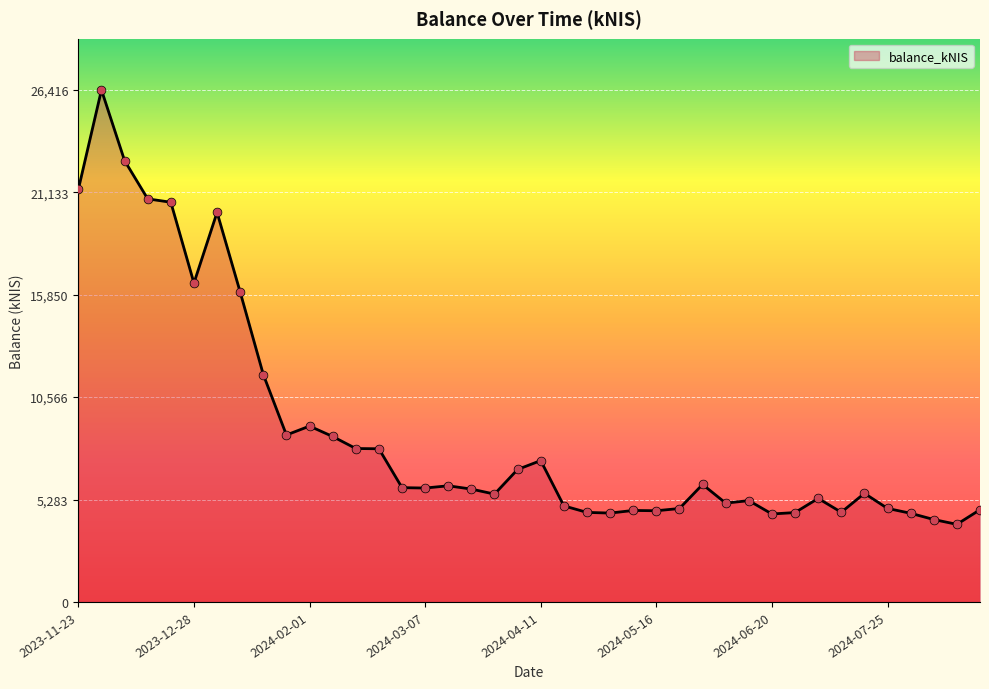

What is the maximum value shown in the chart?

26416.2